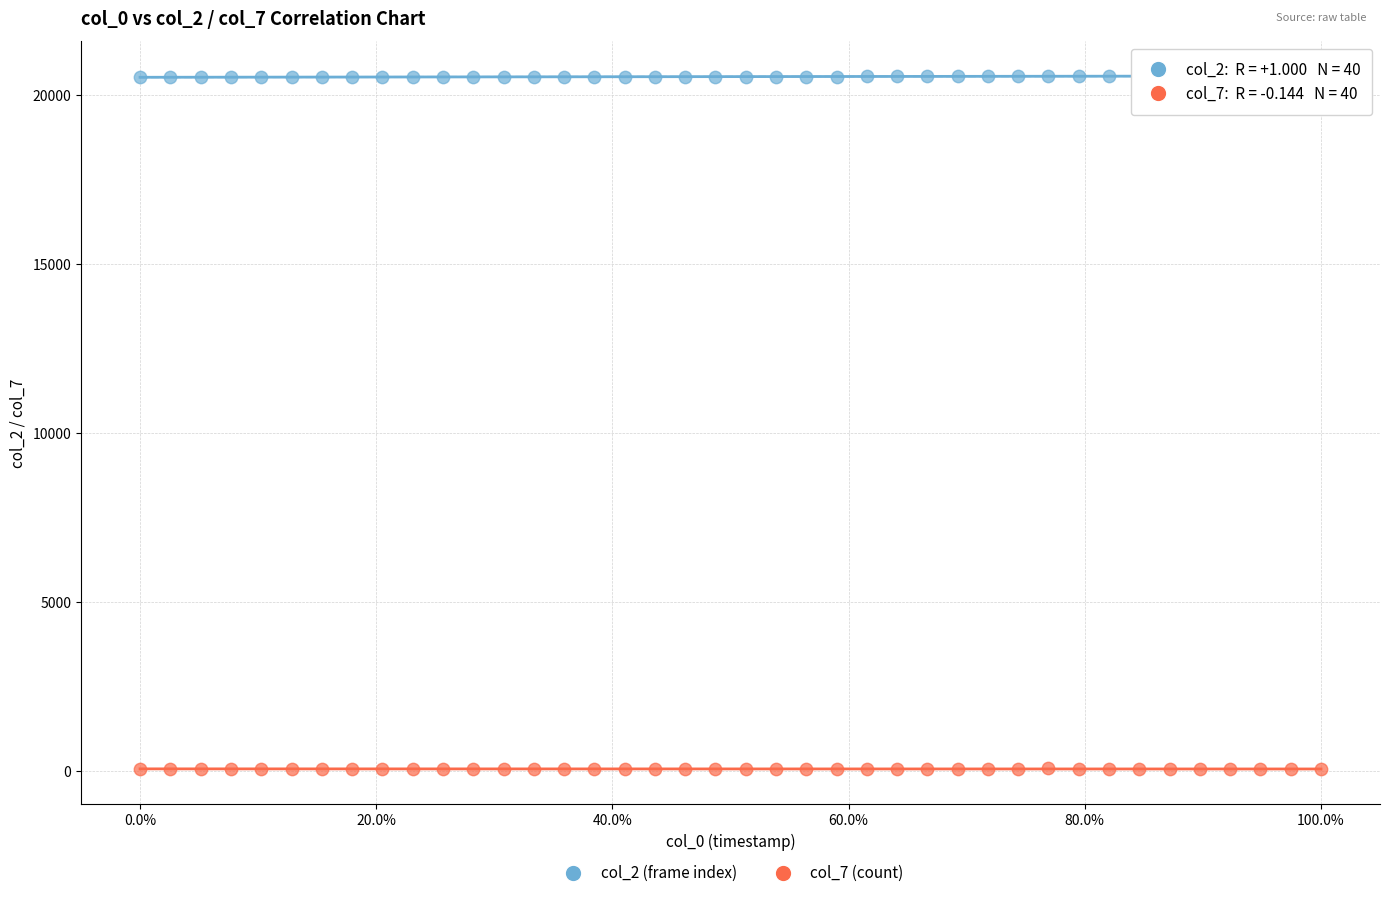

Which series contains the highest Y value?

col_2 (frame index)